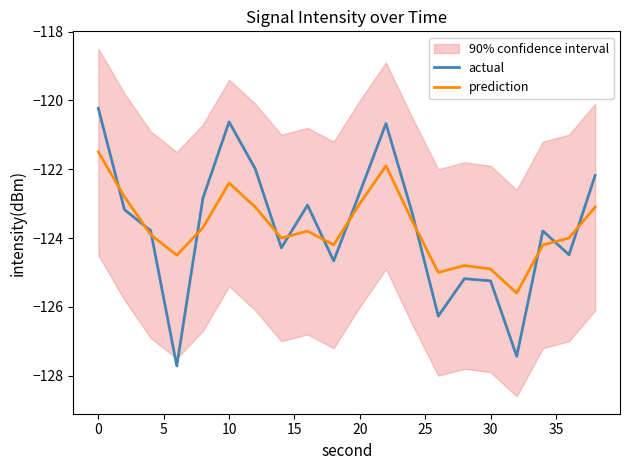

True or false: actual has more than 0 interior local peaks.

True